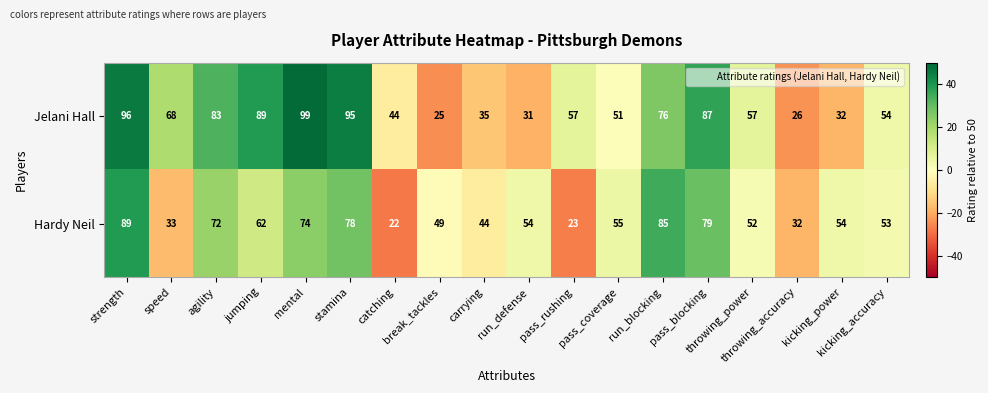

What is the greatest value displayed?

99